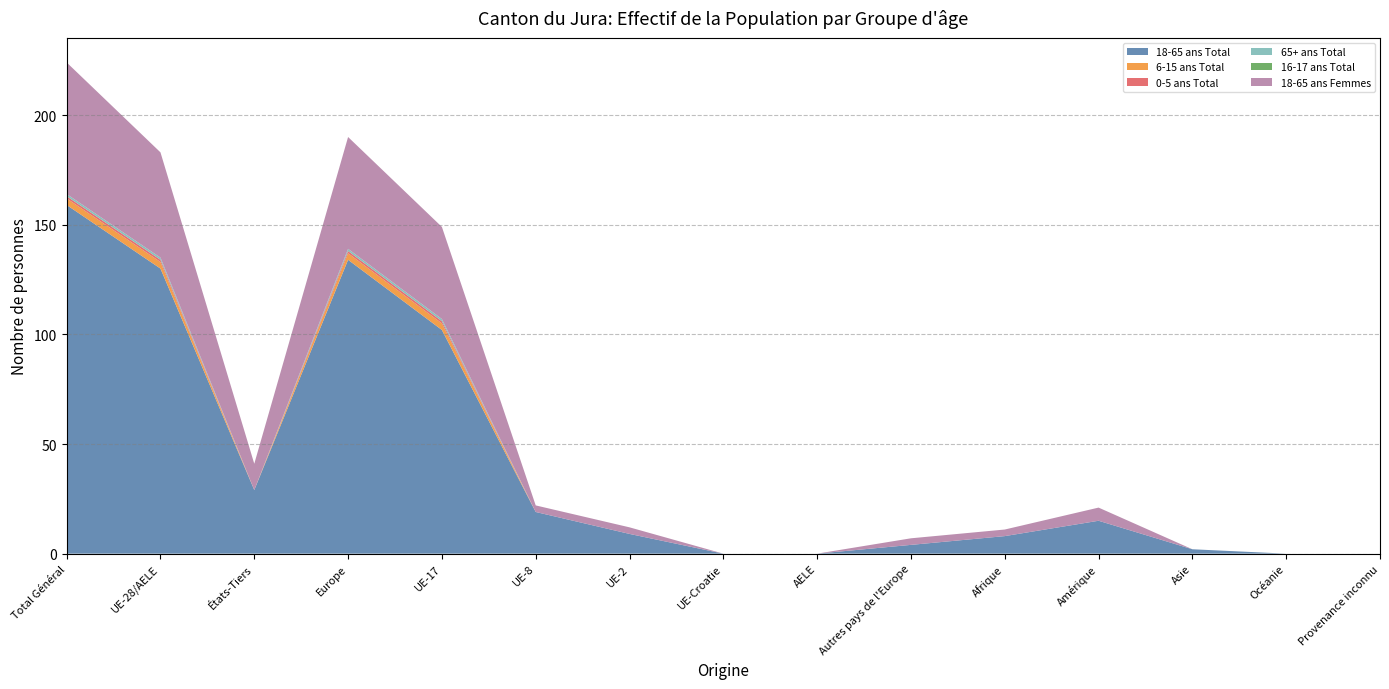

Reading left to right, list all the values displayed in this chart.

18-65 ans Total: Total Général=159	UE-28/AELE=130	États-Tiers=29	Europe=134	UE-17=102	UE-8=19	UE-2=9	UE-Croatie=0	AELE=0	Autres pays de l'Europe=4	Afrique=8	Amérique=15	Asie=2	Océanie=0	Provenance inconnu=0
6-15 ans Total: Total Général=3	UE-28/AELE=3	États-Tiers=0	Europe=3	UE-17=3	UE-8=0	UE-2=0	UE-Croatie=0	AELE=0	Autres pays de l'Europe=0	Afrique=0	Amérique=0	Asie=0	Océanie=0	Provenance inconnu=0
0-5 ans Total: Total Général=1	UE-28/AELE=1	États-Tiers=0	Europe=1	UE-17=1	UE-8=0	UE-2=0	UE-Croatie=0	AELE=0	Autres pays de l'Europe=0	Afrique=0	Amérique=0	Asie=0	Océanie=0	Provenance inconnu=0
65+ ans Total: Total Général=1	UE-28/AELE=1	États-Tiers=0	Europe=1	UE-17=1	UE-8=0	UE-2=0	UE-Croatie=0	AELE=0	Autres pays de l'Europe=0	Afrique=0	Amérique=0	Asie=0	Océanie=0	Provenance inconnu=0
16-17 ans Total: Total Général=0	UE-28/AELE=0	États-Tiers=0	Europe=0	UE-17=0	UE-8=0	UE-2=0	UE-Croatie=0	AELE=0	Autres pays de l'Europe=0	Afrique=0	Amérique=0	Asie=0	Océanie=0	Provenance inconnu=0
18-65 ans Femmes: Total Général=60	UE-28/AELE=48	États-Tiers=12	Europe=51	UE-17=42	UE-8=3	UE-2=3	UE-Croatie=0	AELE=0	Autres pays de l'Europe=3	Afrique=3	Amérique=6	Asie=0	Océanie=0	Provenance inconnu=0